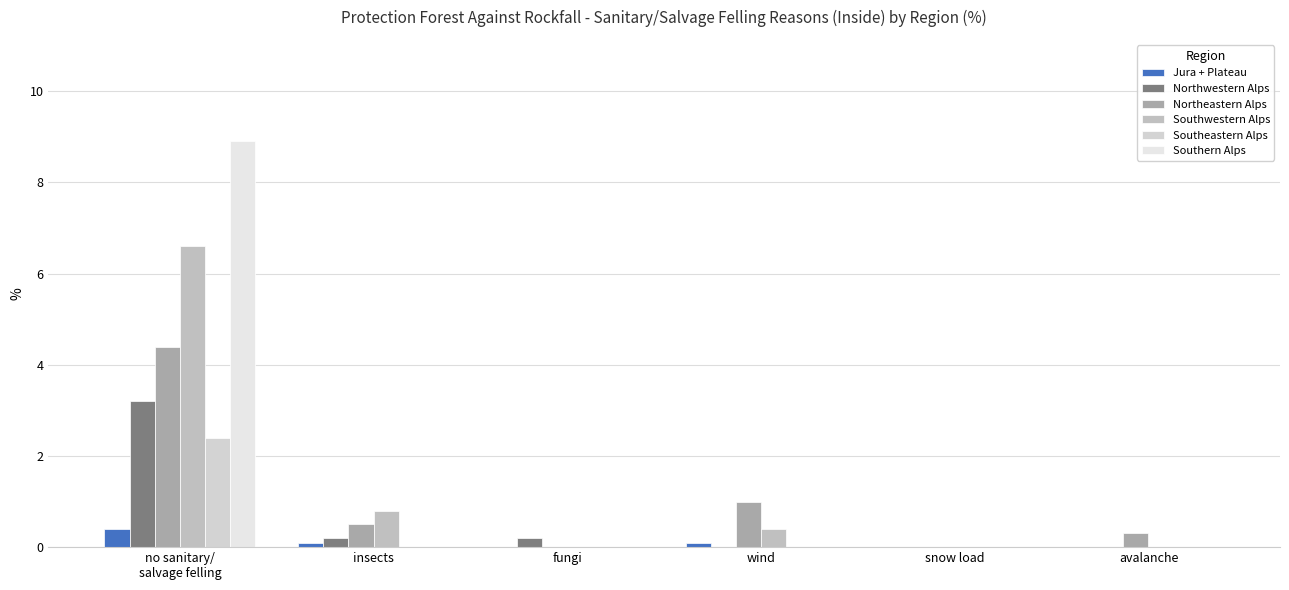

Is the value of Southern Alps at wind greater than the value of Northeastern Alps at wind?

No